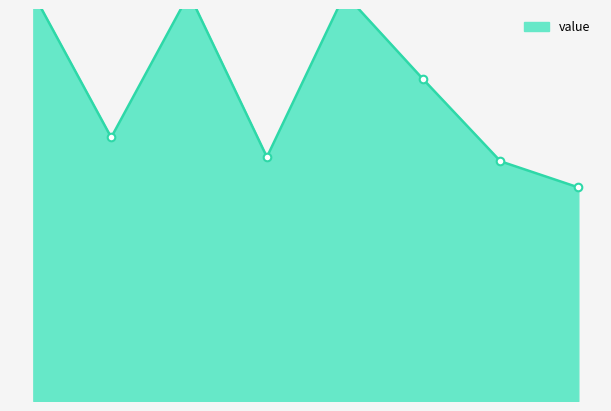

Approximately how many times larger is the value at 1614078405 compared to 1612345433?

1.0